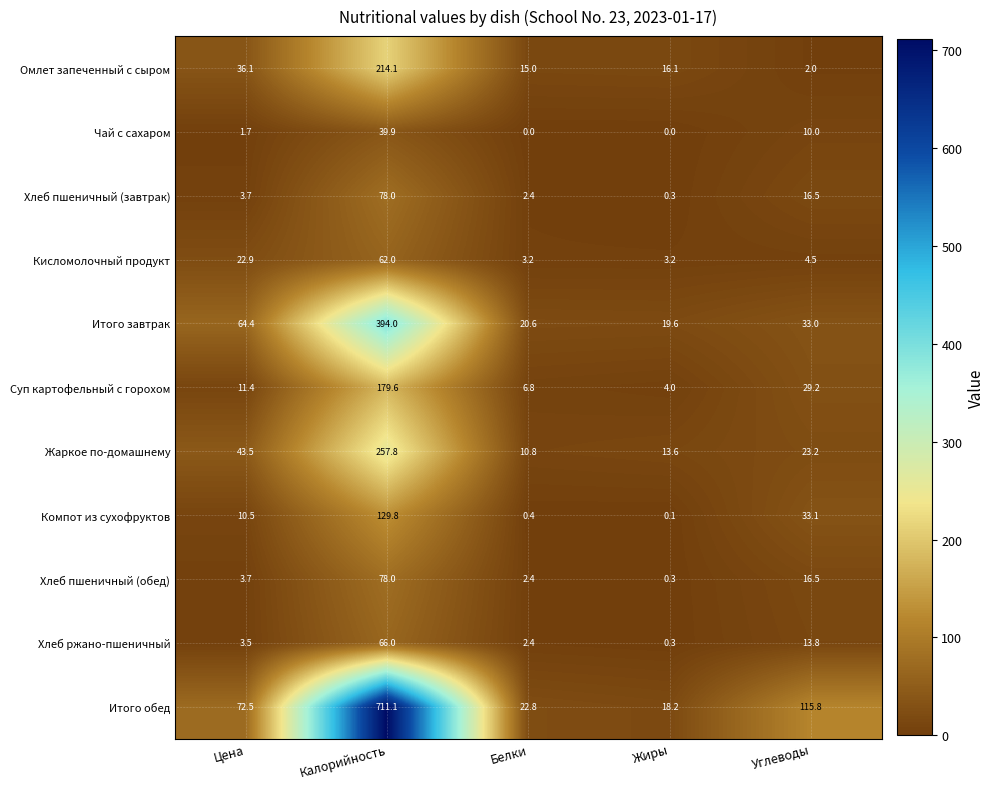

What is the spread (max minus min) of values at Калорийность?

671.2